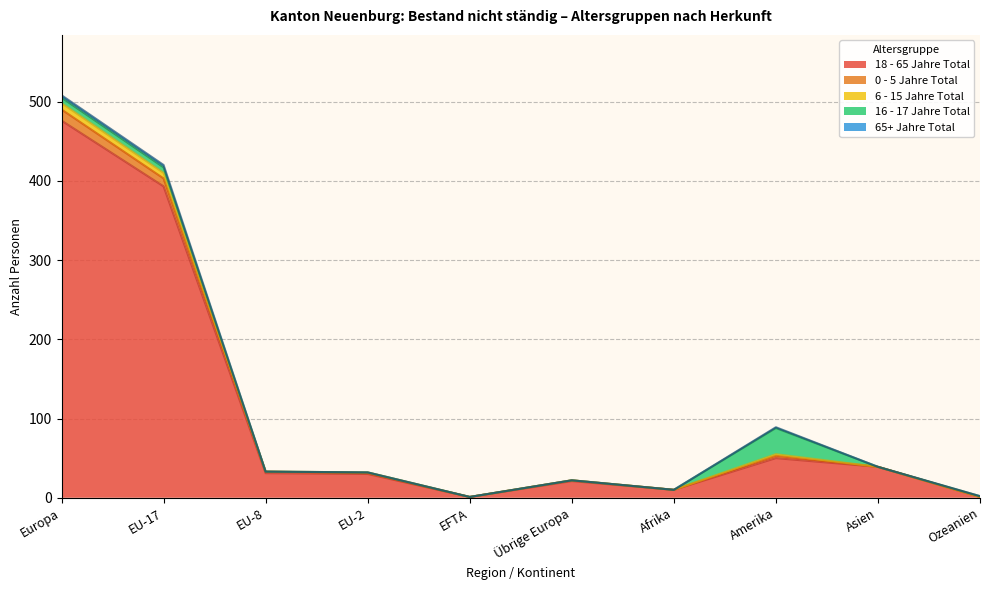

Does the chart have visible grid lines?

Yes